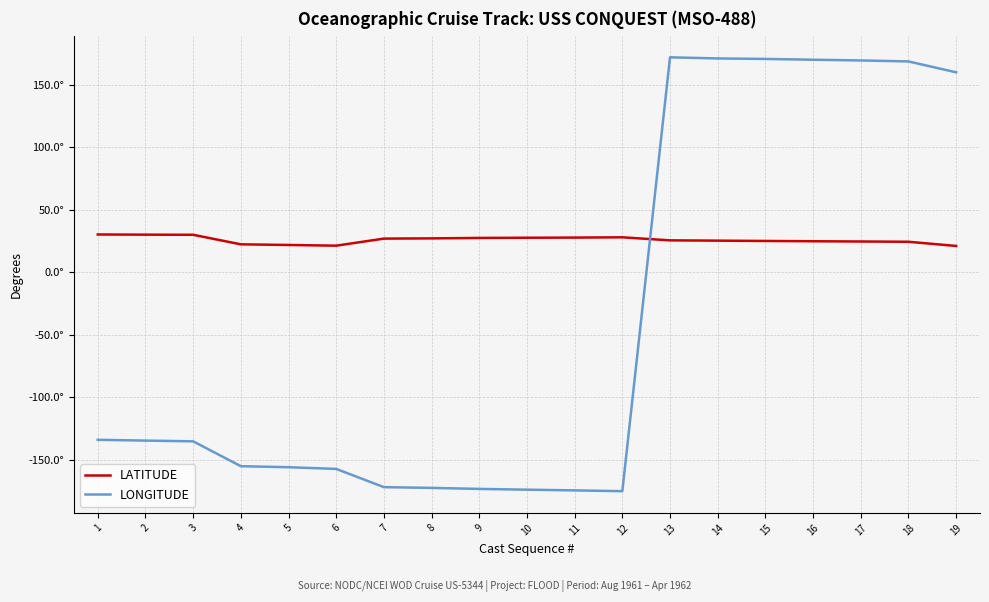

What are all the series names shown in the legend?

LATITUDE, LONGITUDE